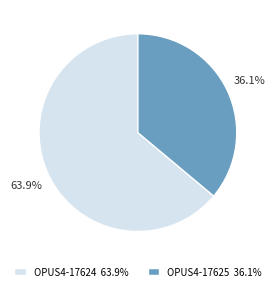

Which slice is the smallest?

OPUS4-17625